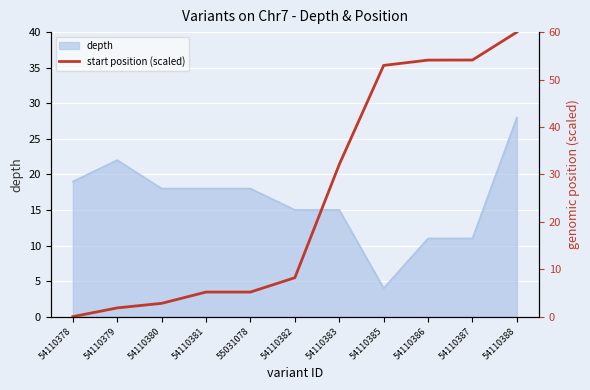

How many data points does each series have?

11